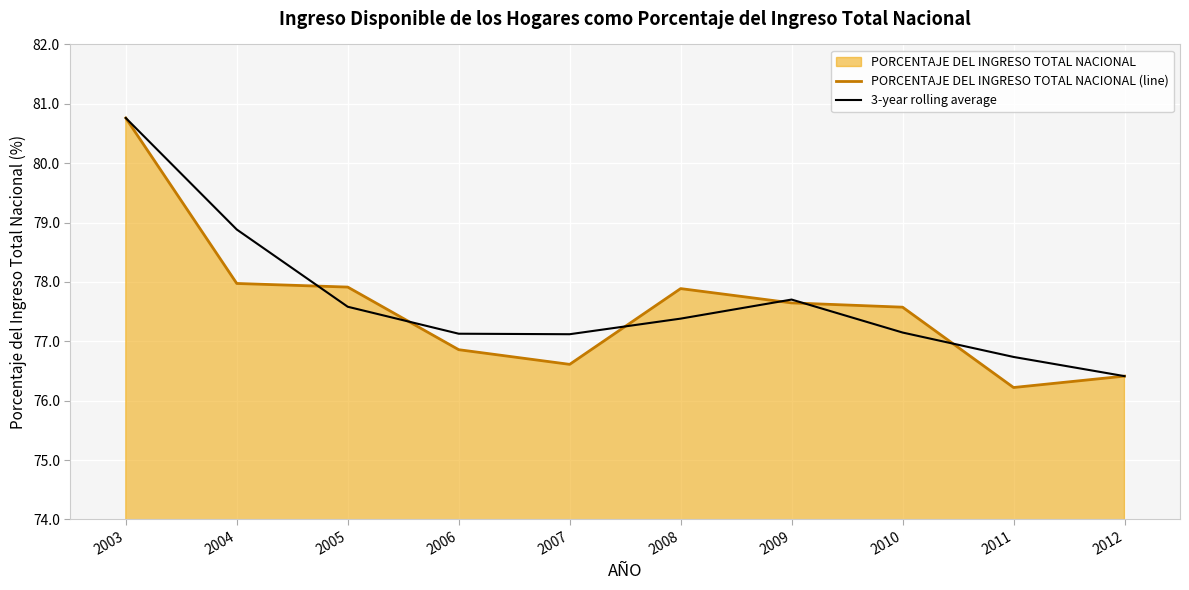

What is the value of the 3-year rolling average point at the 10th from the left?

76.4